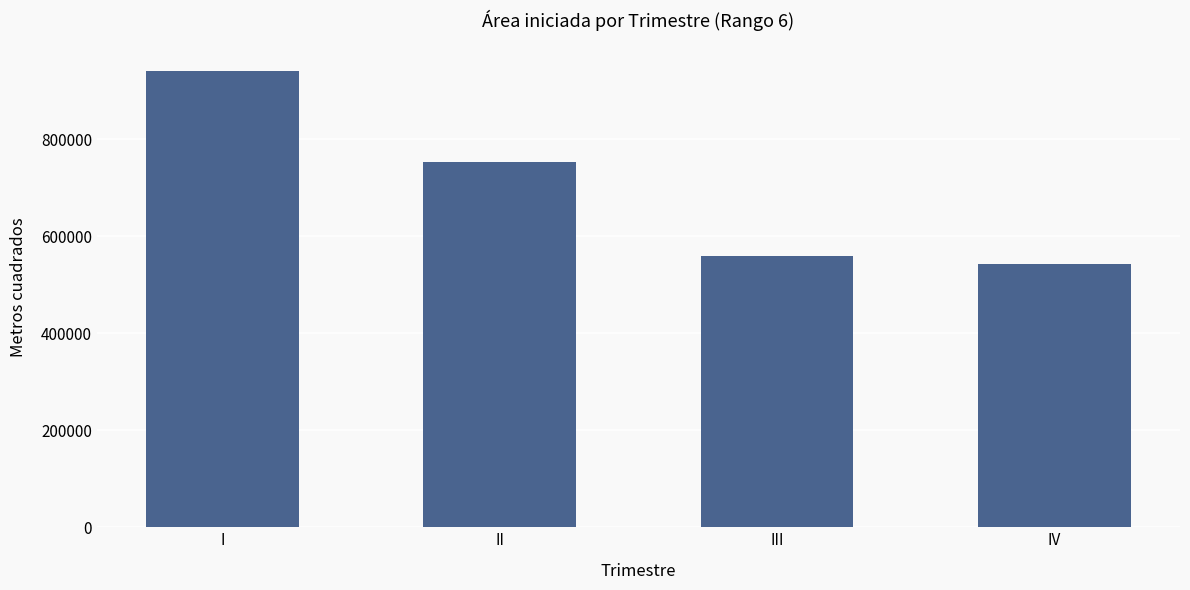

How many values are below 752089?

2